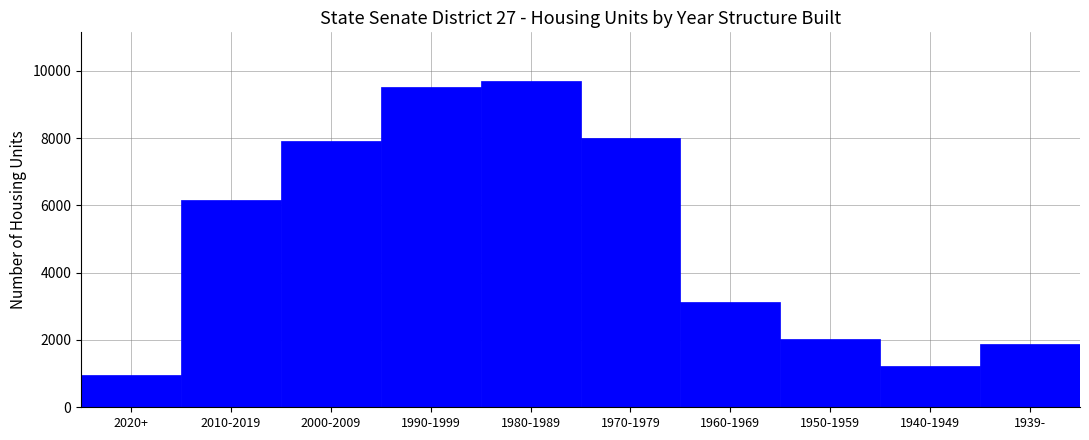

Reading left to right, list all the values displayed in this chart.

2020+=954	2010-2019=6151	2000-2009=7917	1990-1999=9513	1980-1989=9687	1970-1979=8001	1960-1969=3119	1950-1959=2030	1940-1949=1224	1939-=1882